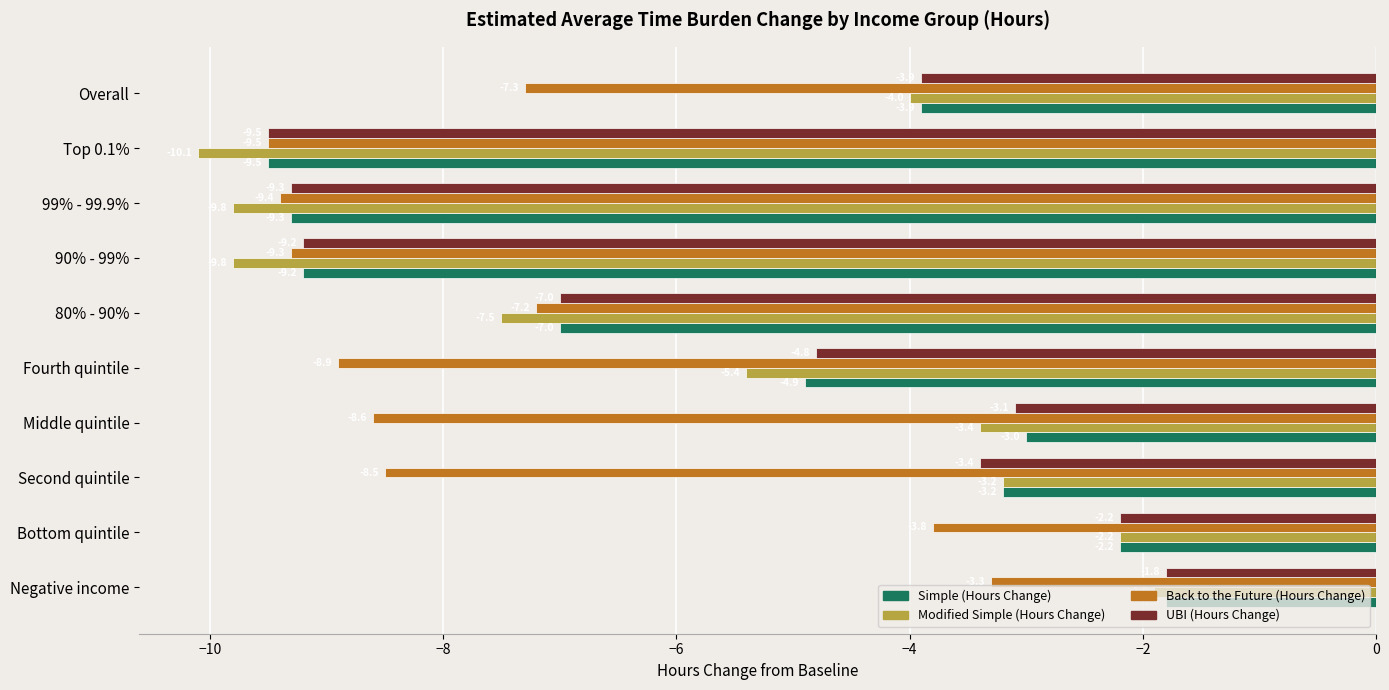

True or false: Back to the Future (Hours Change) has a value of -9.3 at 90% - 99%.

True